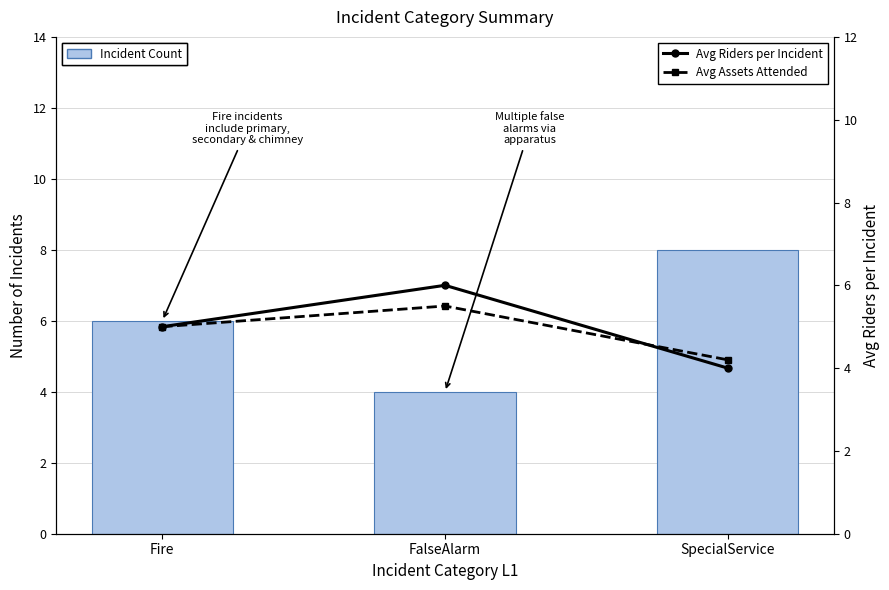

What is the sum of all Avg Riders per Incident values?

15.0